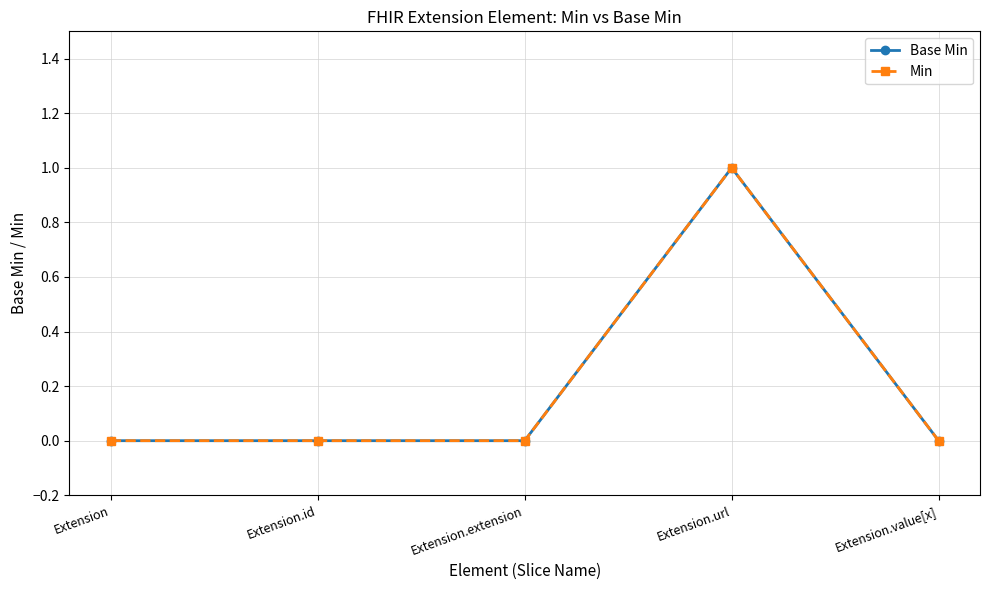

List the labels in order of Base Min value, smallest first.

Extension, Extension.id, Extension.extension, Extension.value[x], Extension.url